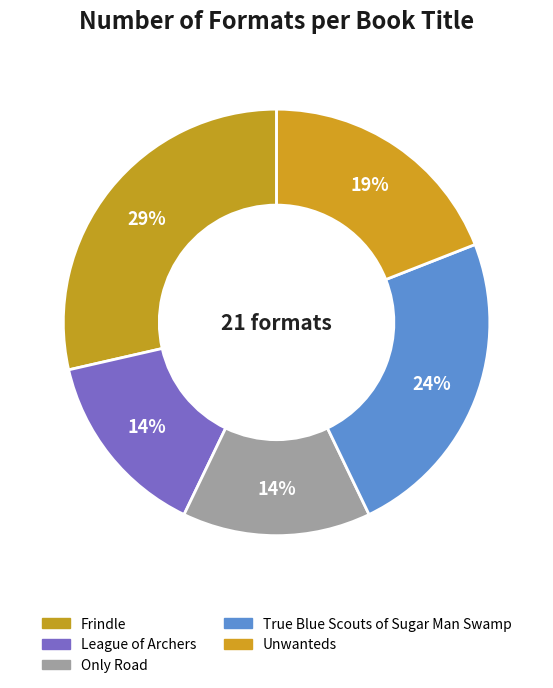

What percentage is the Only Road slice, to the nearest percent?

14%